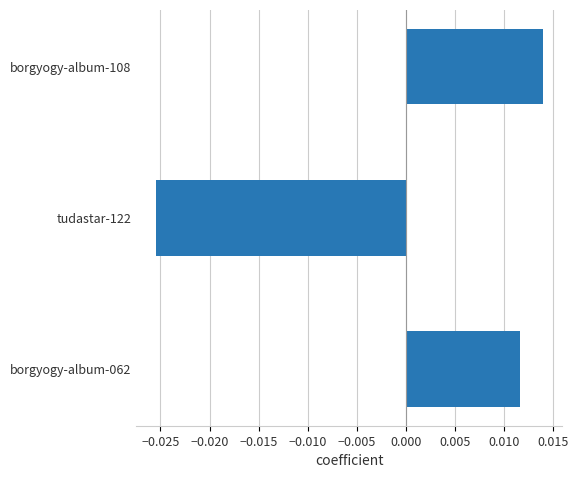

Are the bars horizontal?

Yes